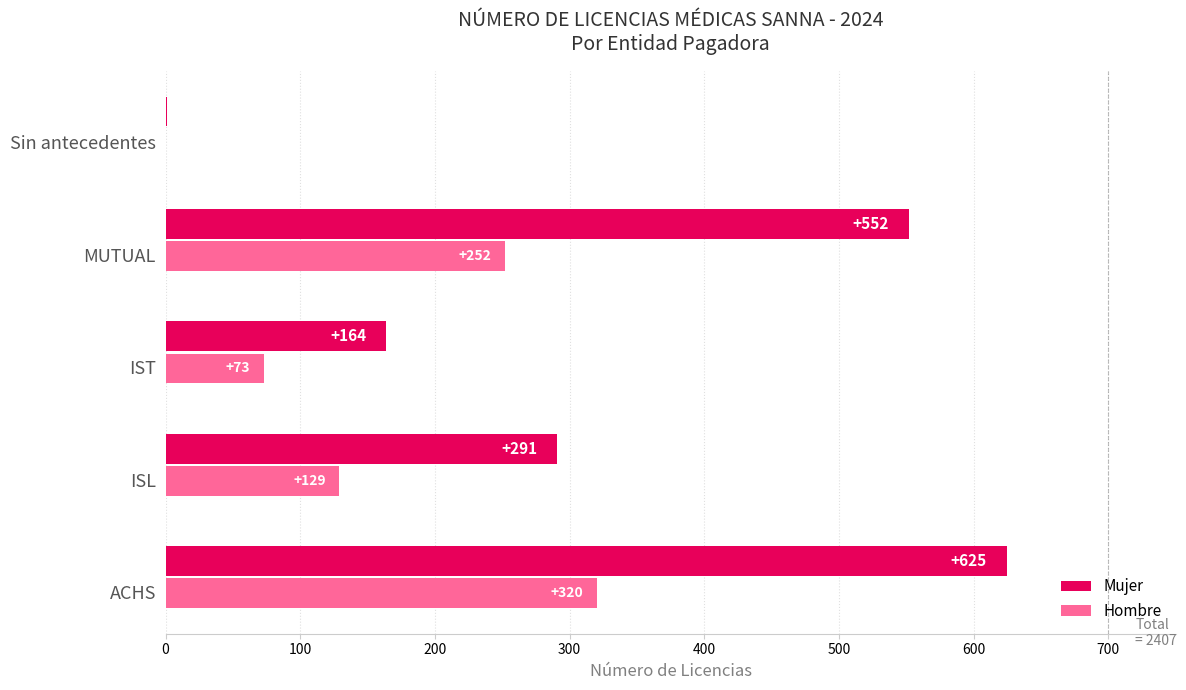

What is the greatest value displayed?

625